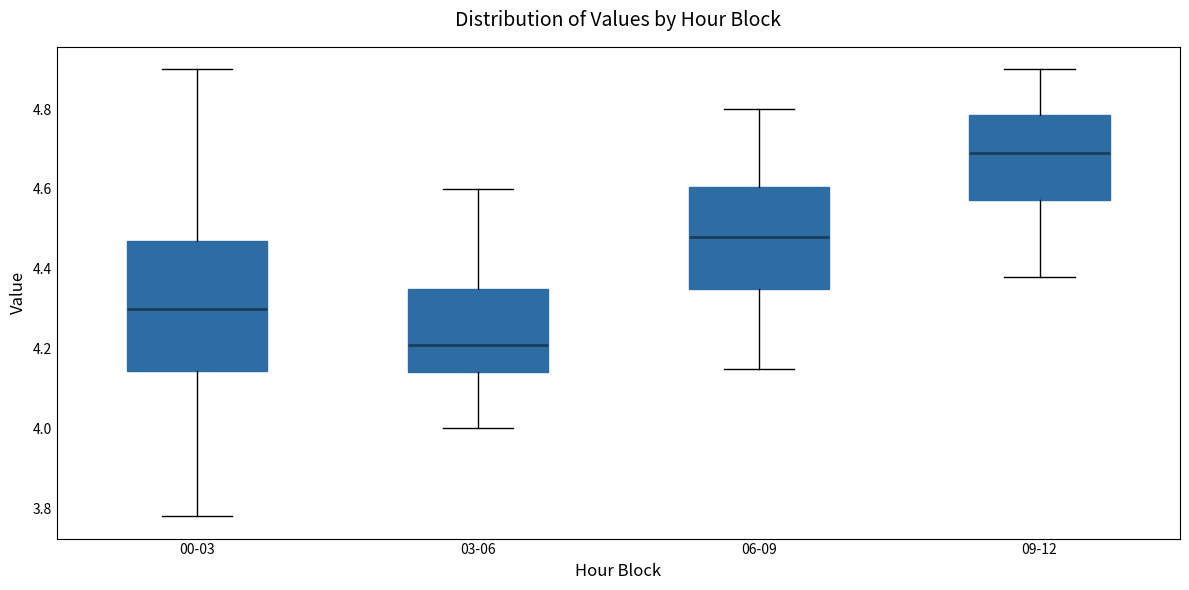

Where is the lower edge of the box for 06-09 on the y-axis? The values are not printed on the chart, so give them approximately, as read against the axis.

4.36